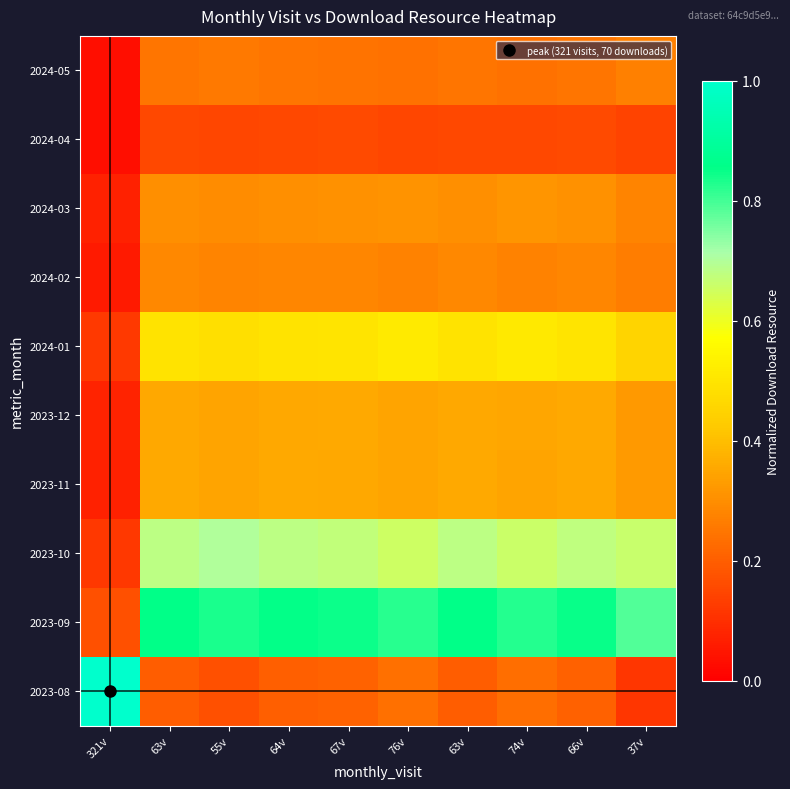

Which has a higher value, 55v or 64v?

64v